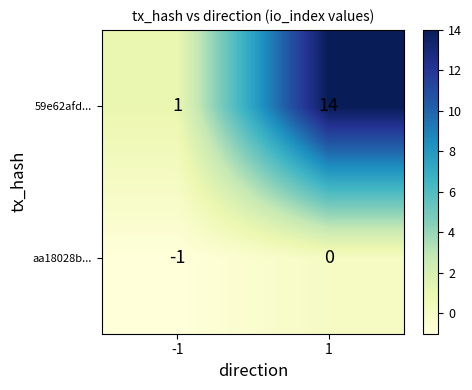

Which series changed the most between -1 and 1?

59e62afd...